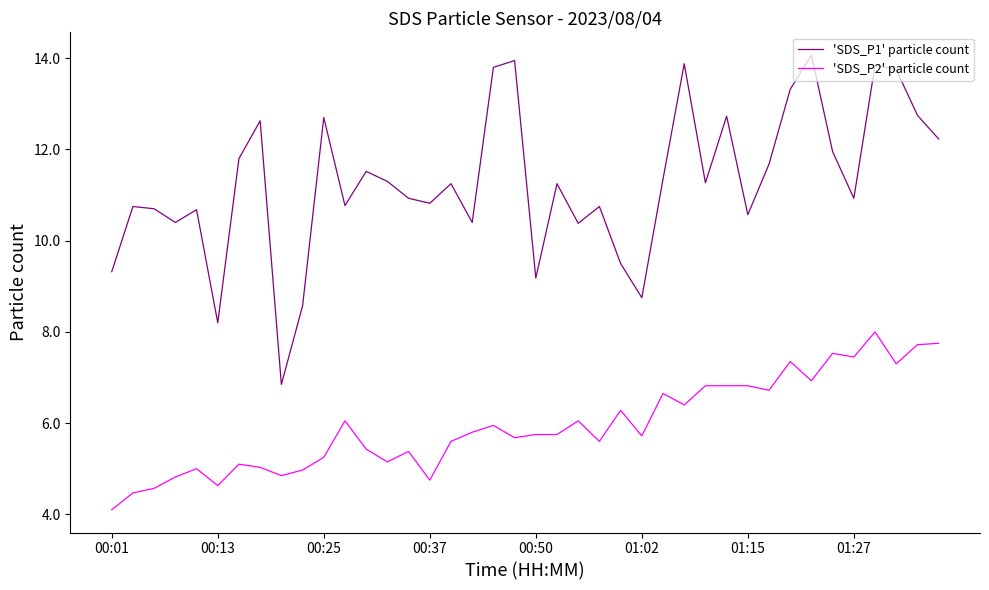

What is the average value of the 'SDS_P2' particle count series?

5.9